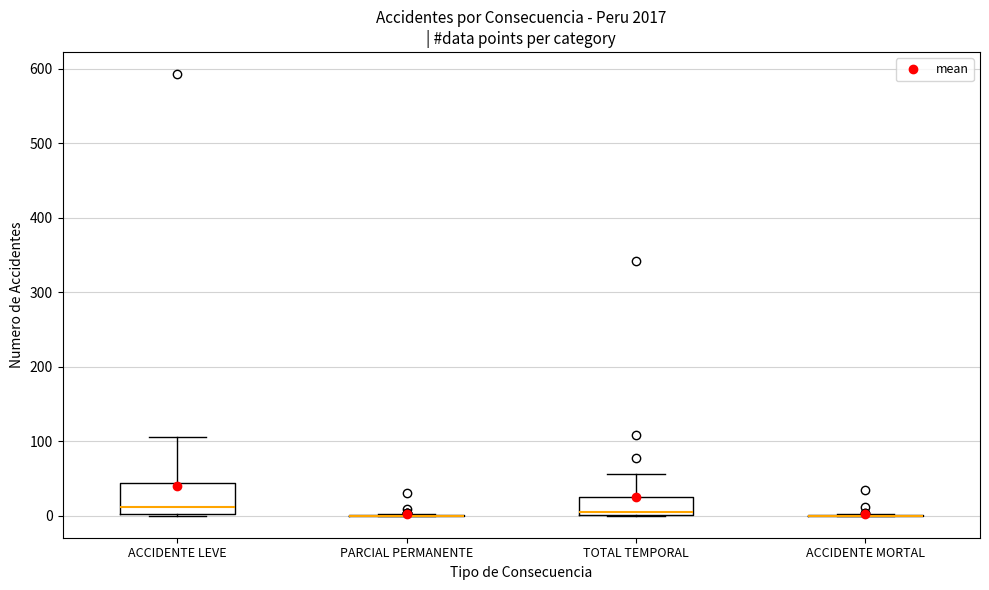

Where is the upper edge of the box for ACCIDENTE LEVE on the y-axis? The values are not printed on the chart, so give them approximately, as read against the axis.

40